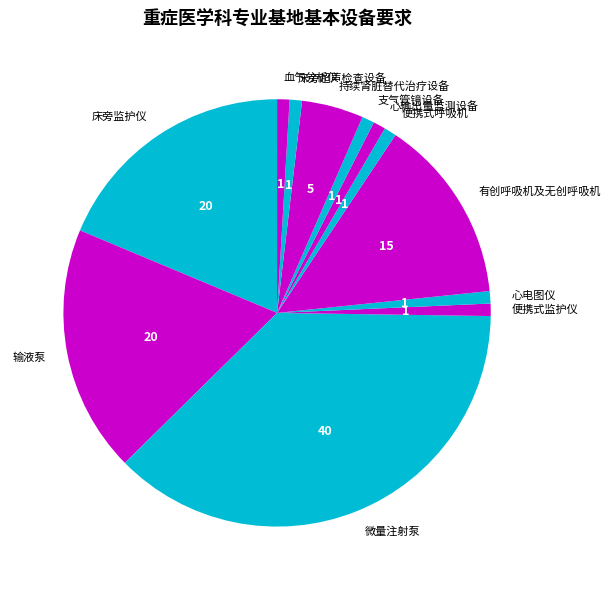

Which slice is the largest?

微量注射泵